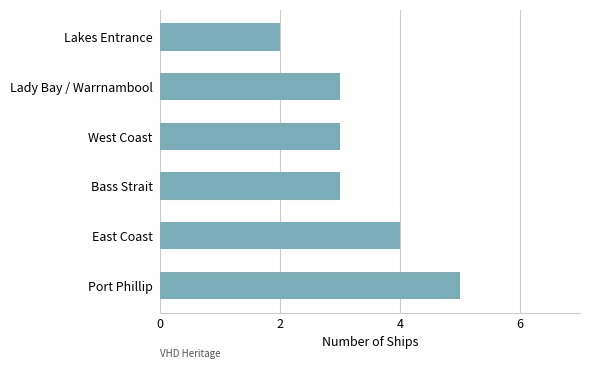

What value does the data have at West Coast?

3